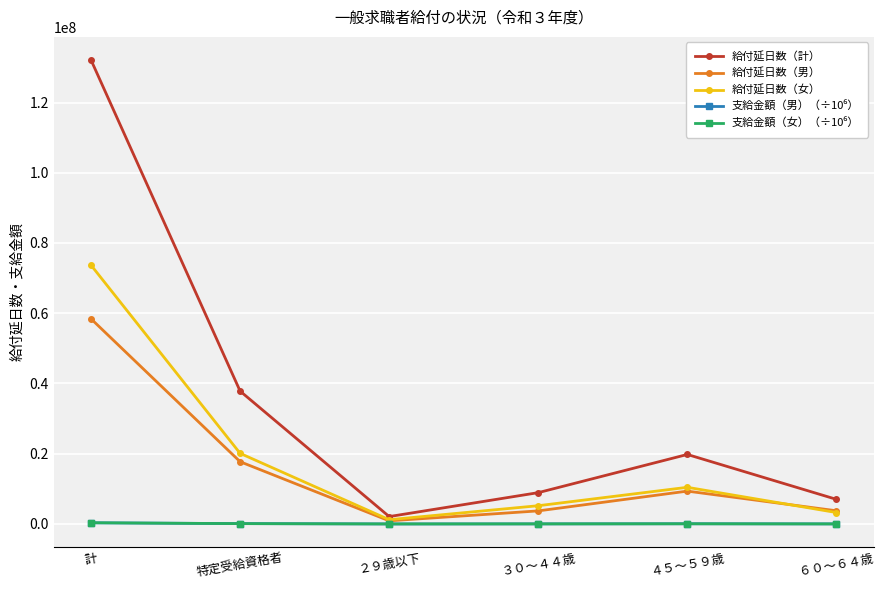

True or false: 給付延日数（女） has more than 1 points higher than both neighbors.

False